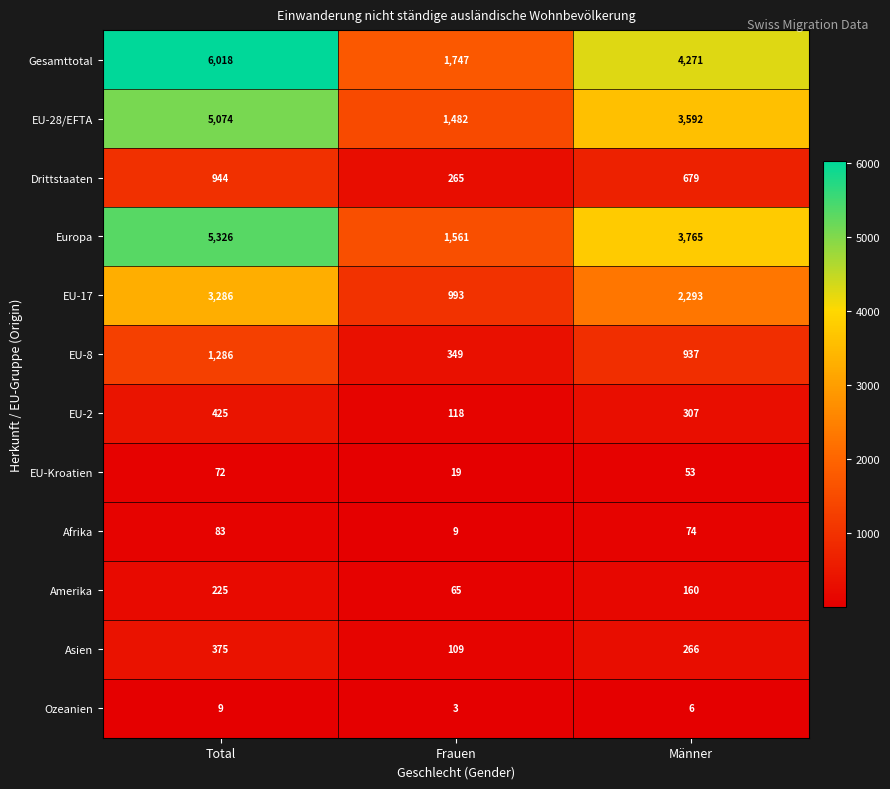

What is the average value of the EU-8 series?

857